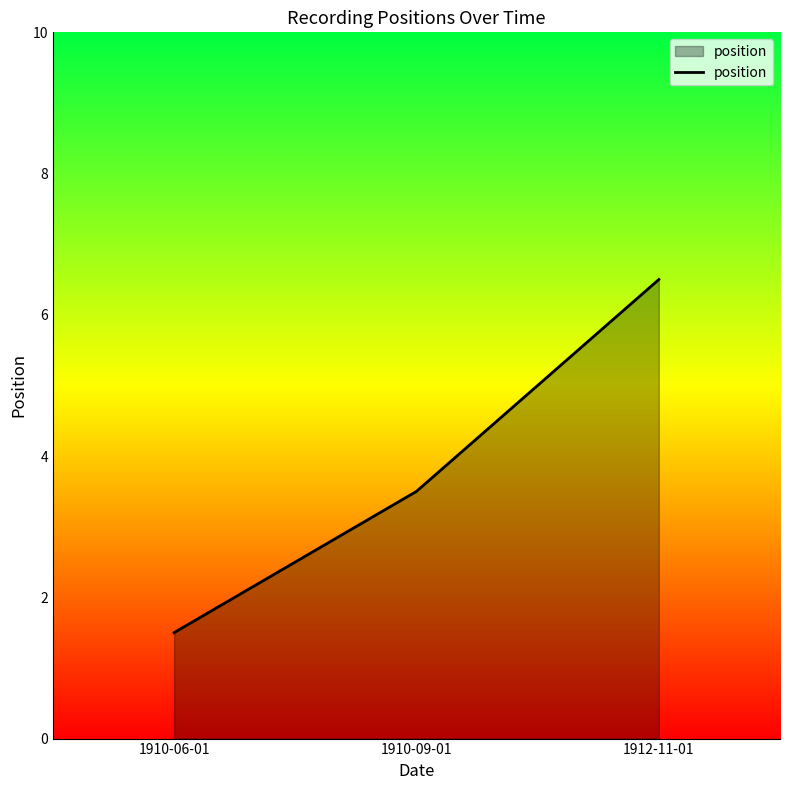

Which has a higher value, 1910-09-01 or 1910-06-01?

1910-09-01